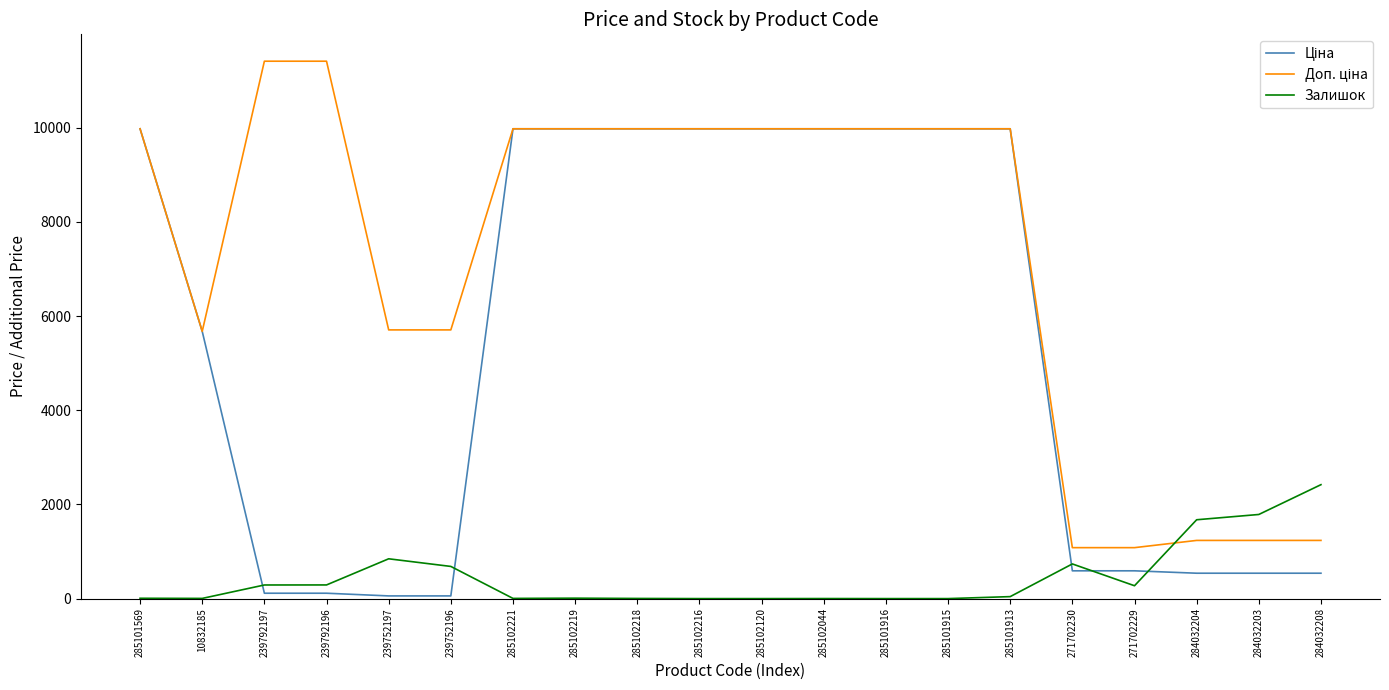

The Залишок series shows 2454.8 at 284032204. True or false?

False